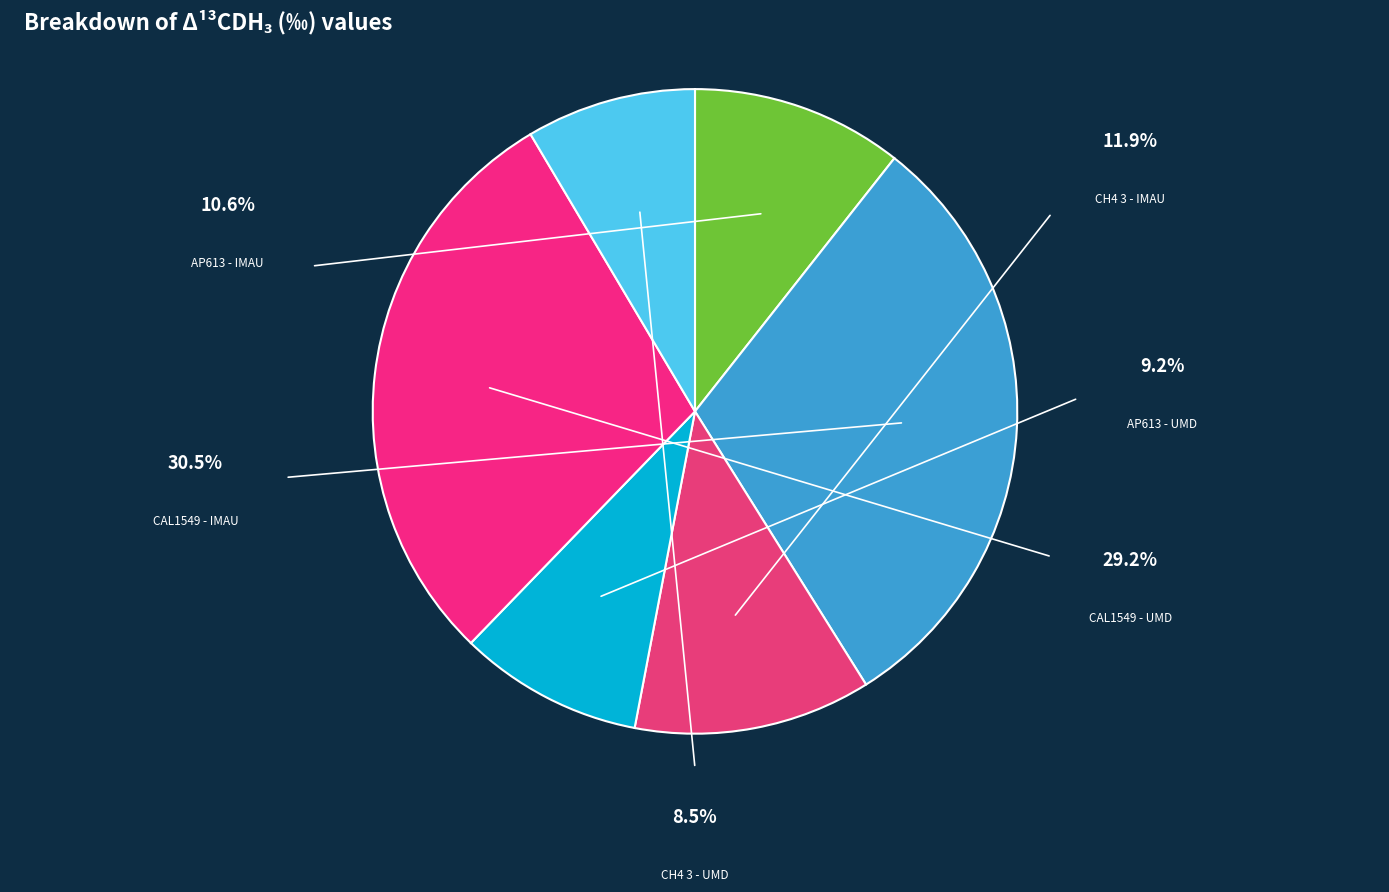

Which category has the biggest portion of the pie?

CAL1549 - IMAU